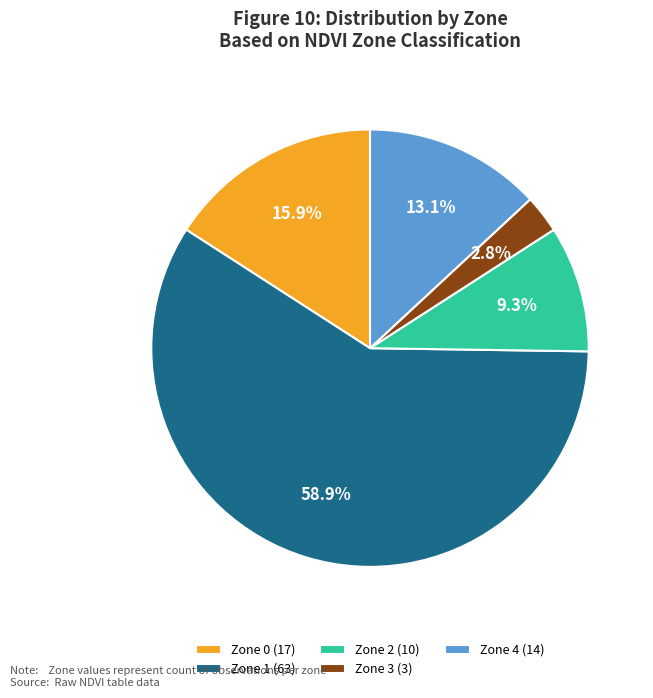

Is it true that Zone 4 is 4% of the pie?

False